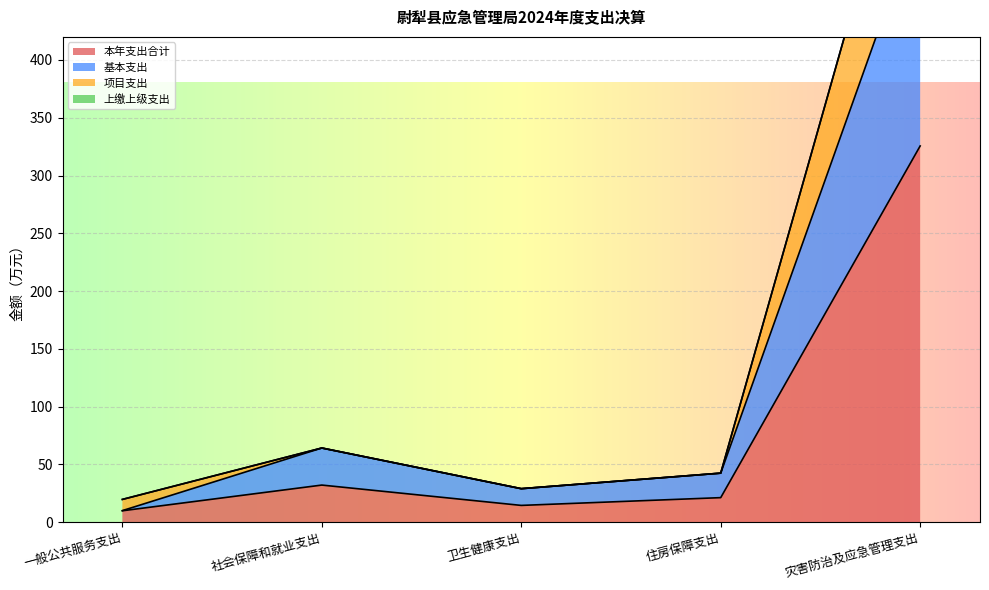

What is the maximum value for 基本支出?

527.1